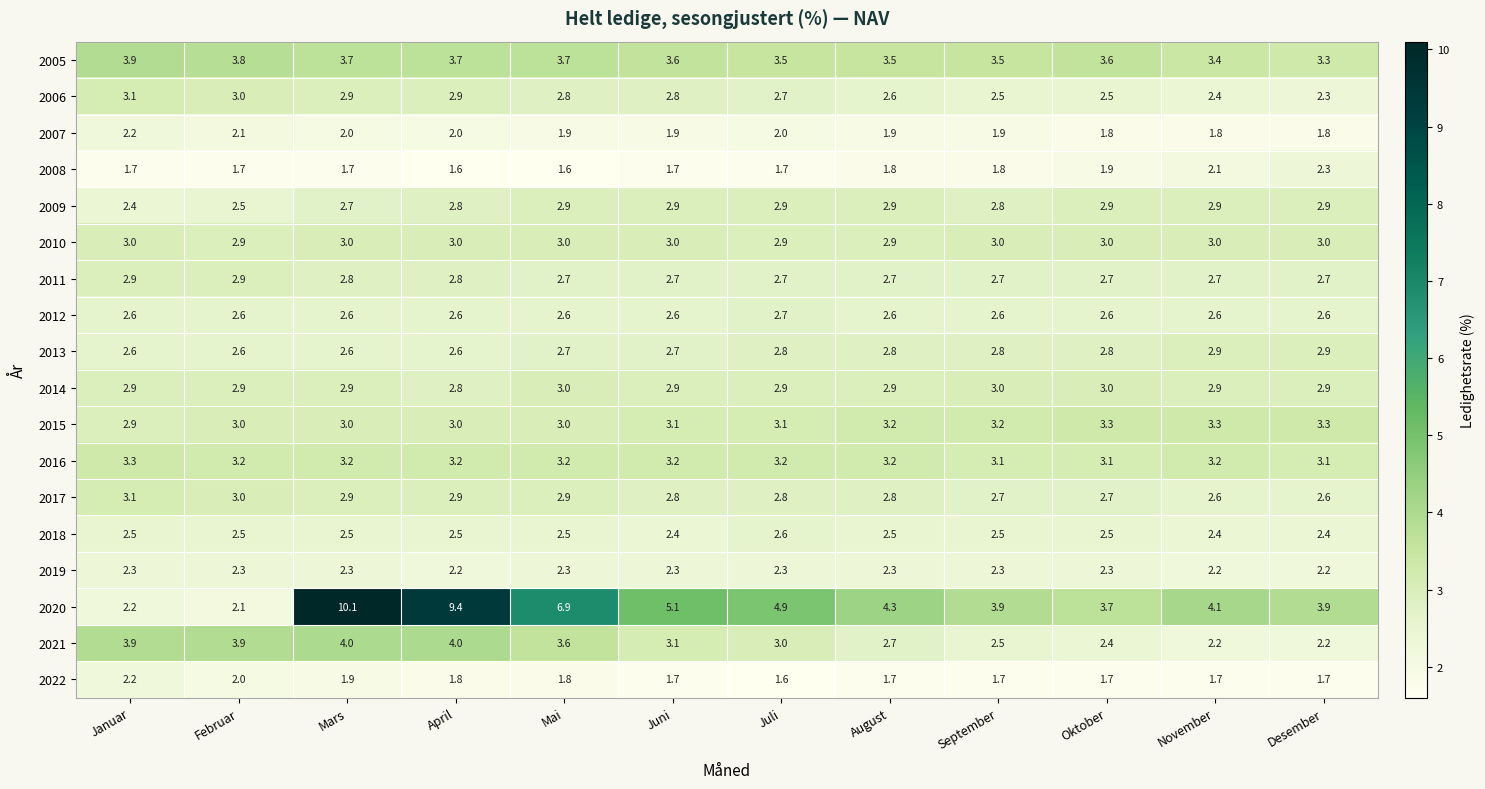

Count the 2011 values in the range 2 to 3.

12